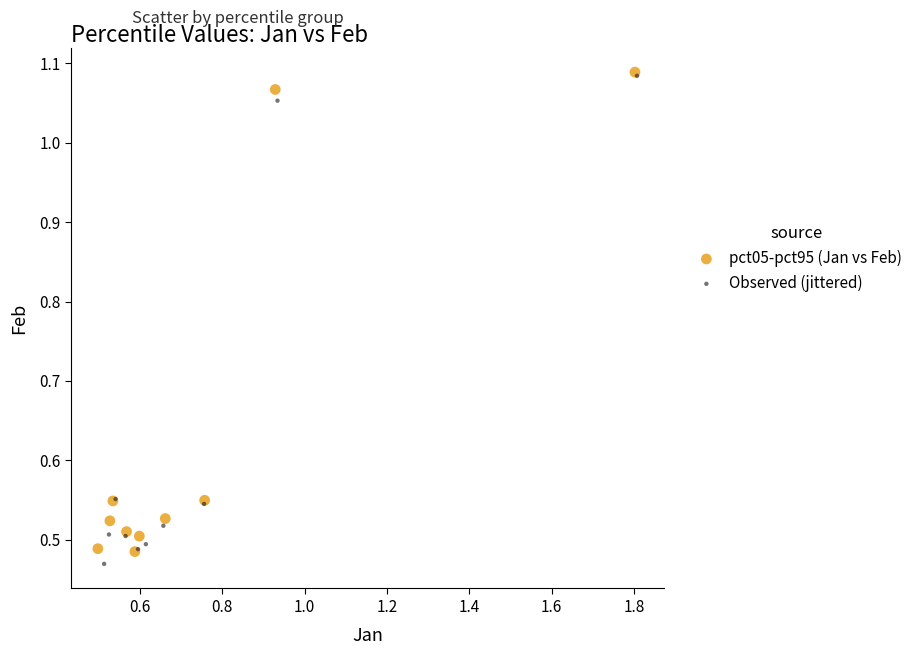

Which series has the largest Y range (max minus min)?

Observed (jittered)